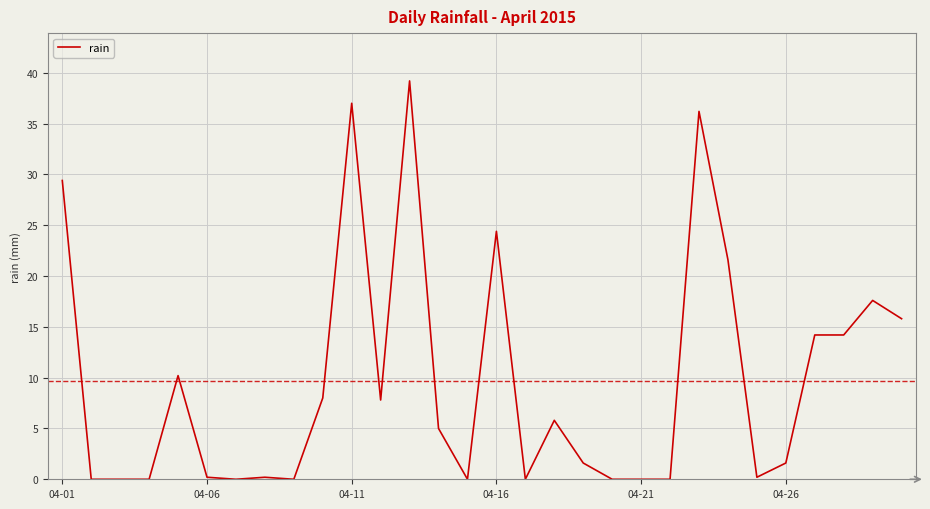

What is the difference between the maximum and minimum values?

39.2